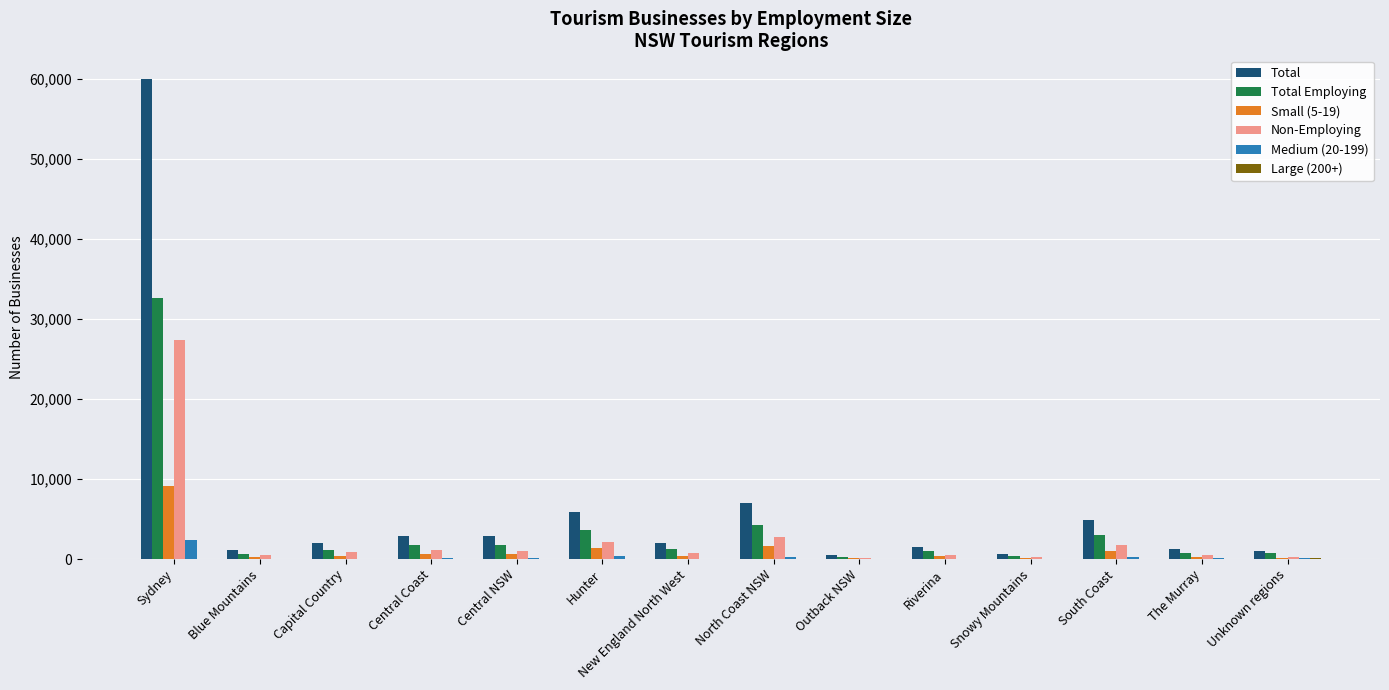

How many groups of bars are there?

14